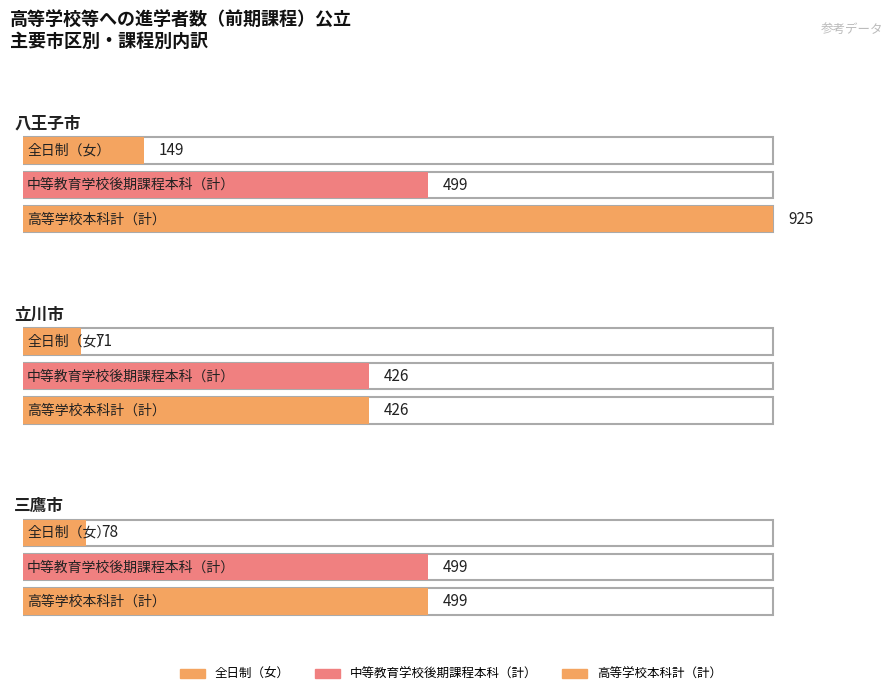

Does the chart contain stacked bars?

No